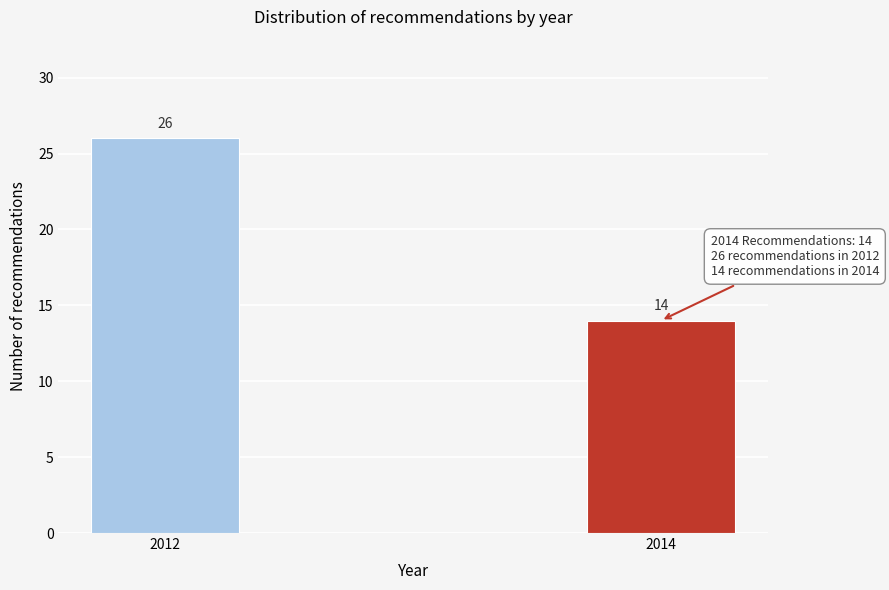

Reading left to right, list all the values displayed in this chart.

26	14